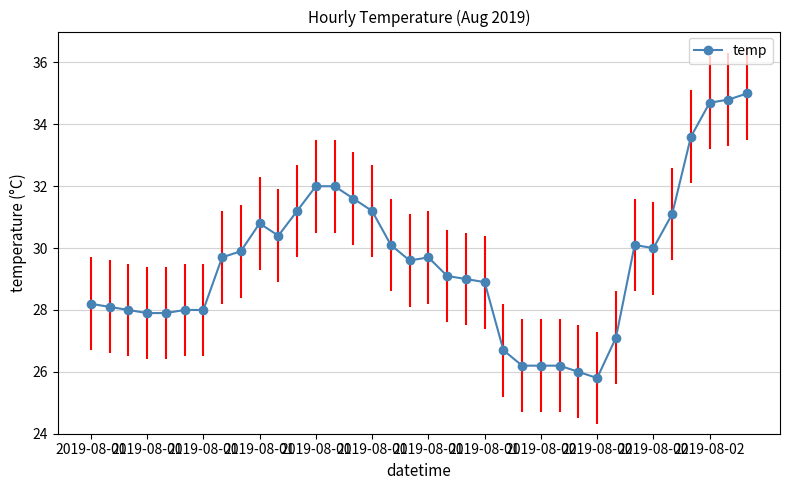

True or false: the data has more than 2 interior local peaks.

True